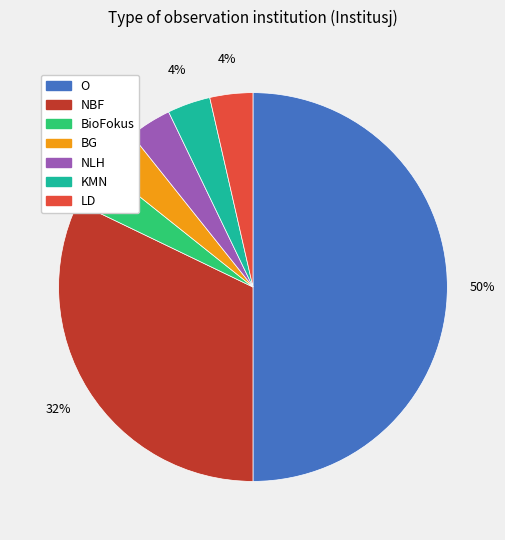

To the nearest percent, what percentage of the pie is BioFokus?

4%